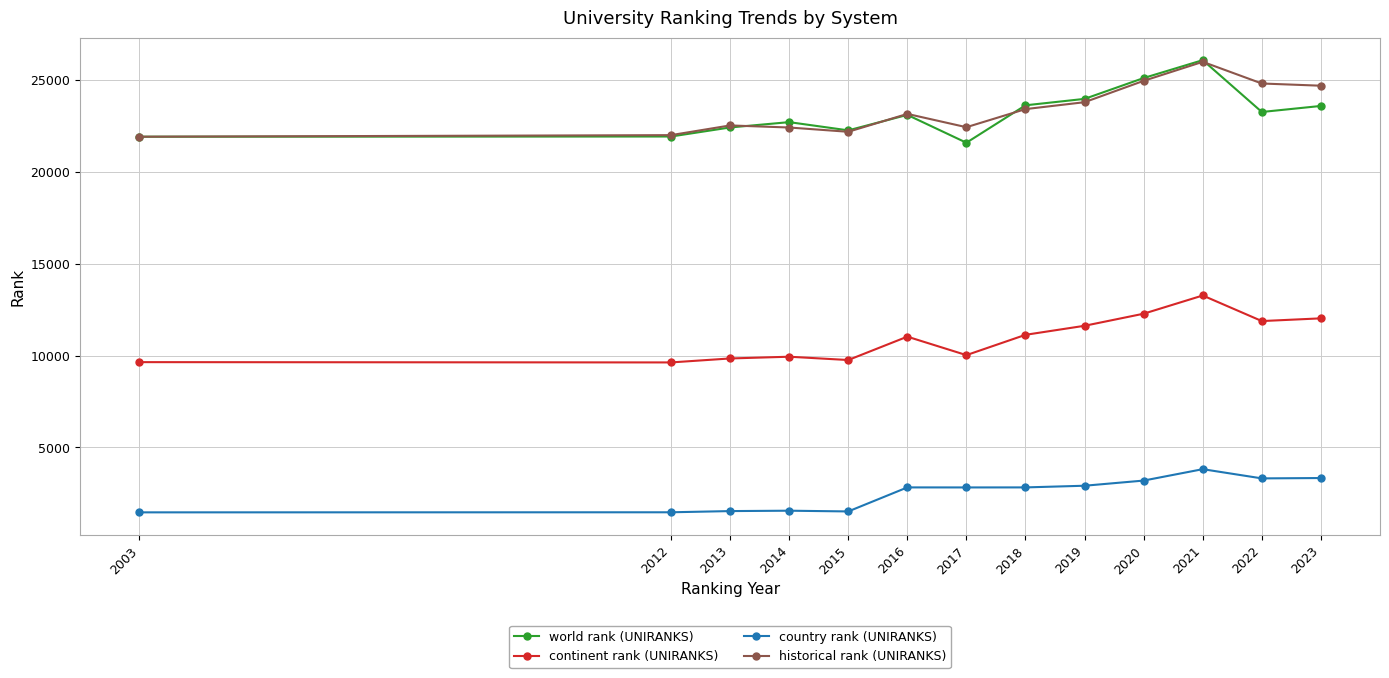

True or false: world rank (UNIRANKS) and continent rank (UNIRANKS) intersect in this chart.

False